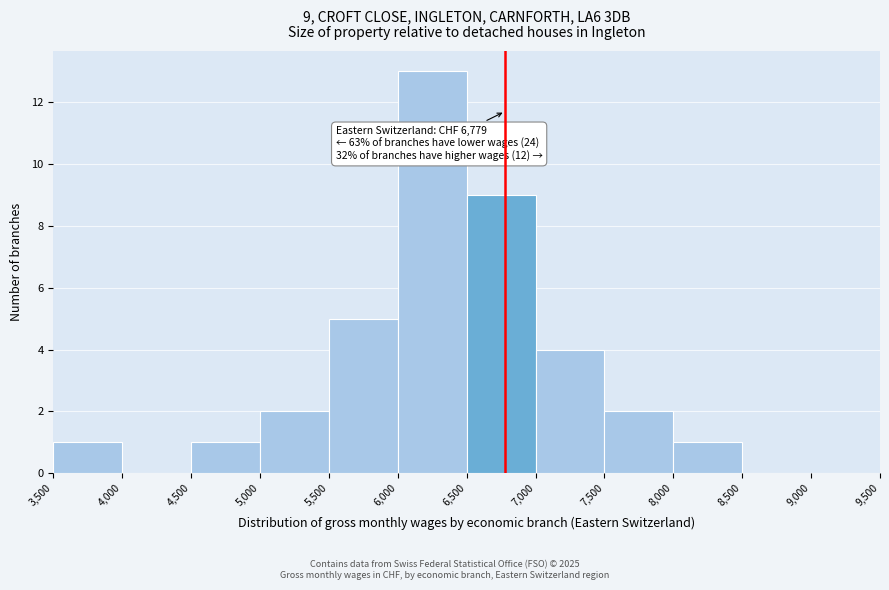

Which range on the x-axis has the tallest bar?

6,000 to 6,500